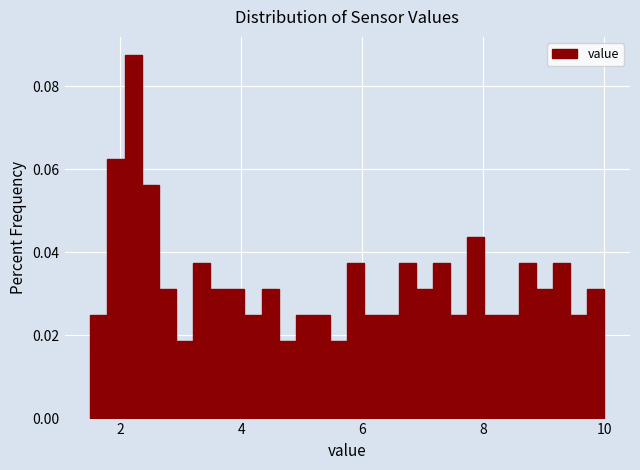

Around what value on the x-axis is the tallest bar? Give the approximate position of its centre, as read against the axis.

2.2